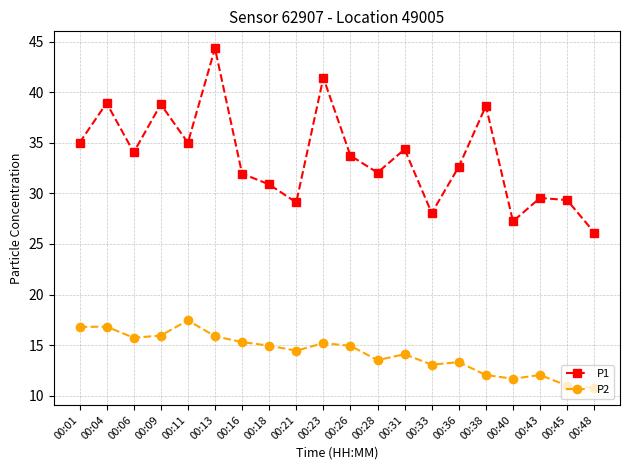

What is the sum of the P2 values at 00:18 and 00:43?

27.0